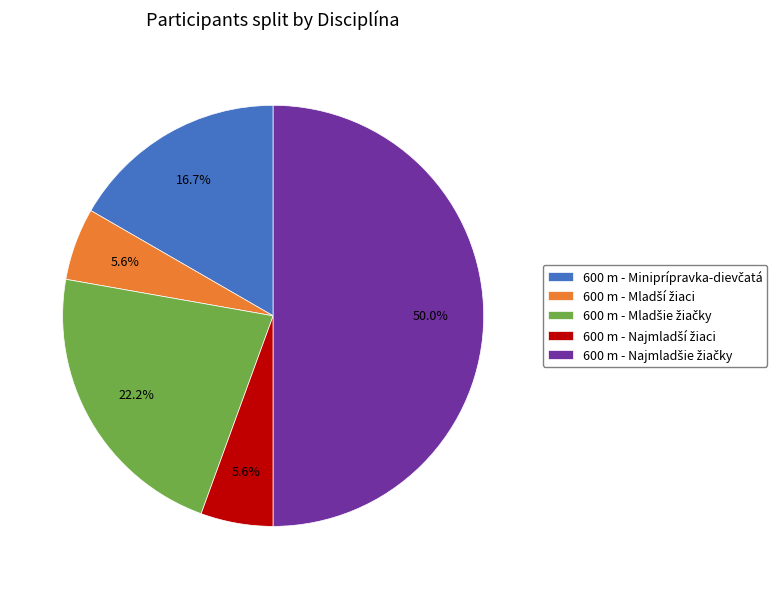

Is it true that 600 m - Mladší žiaci is 1% of the pie?

False